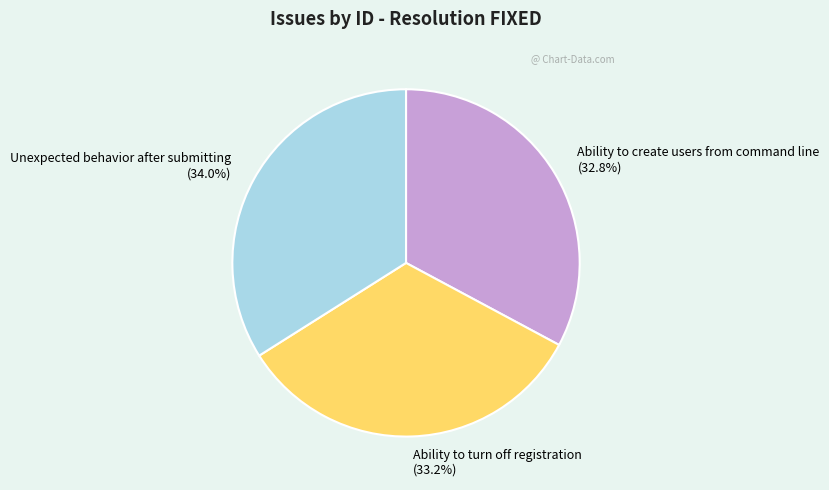

Do Unexpected behavior after submitting and Ability to create users from command line together represent more than half of the pie?

Yes